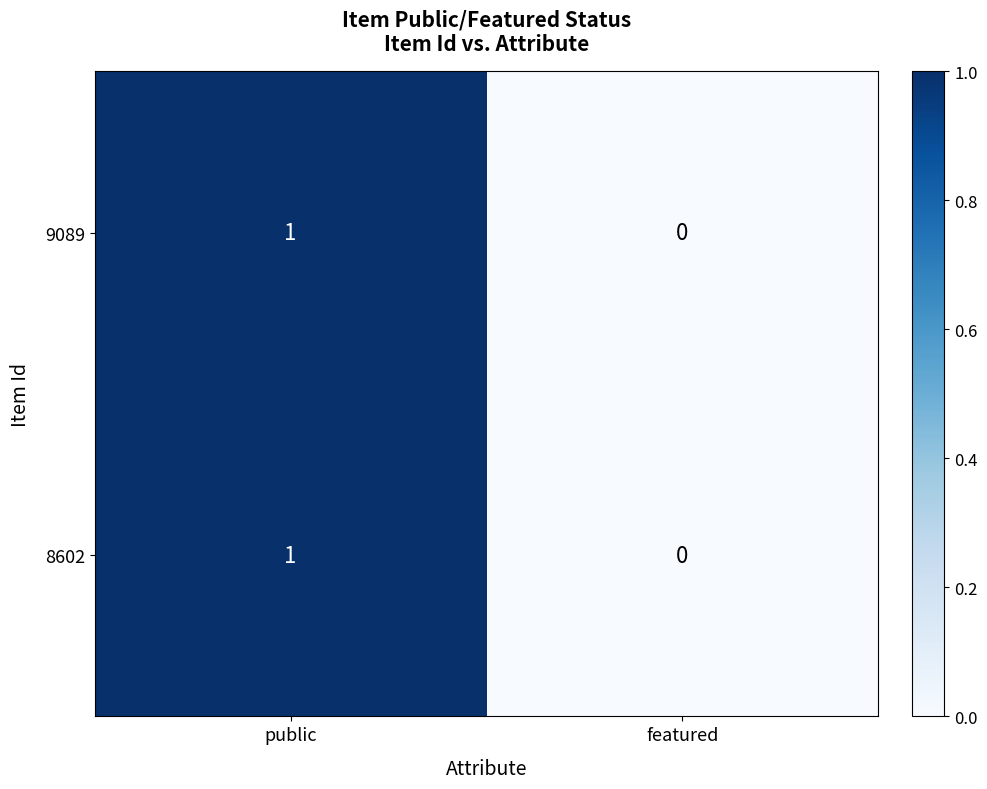

True or false: 8602 has a value of 1 at public.

True